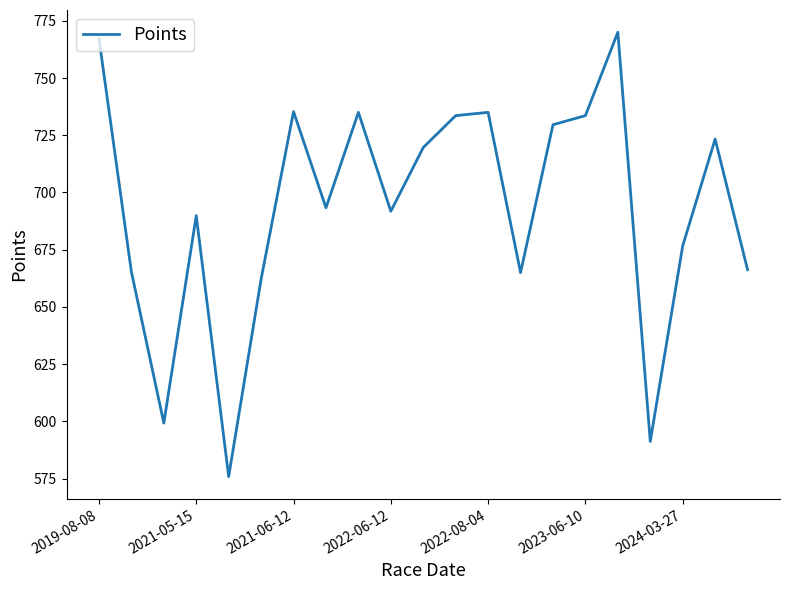

How many categories are shown in the chart?

21